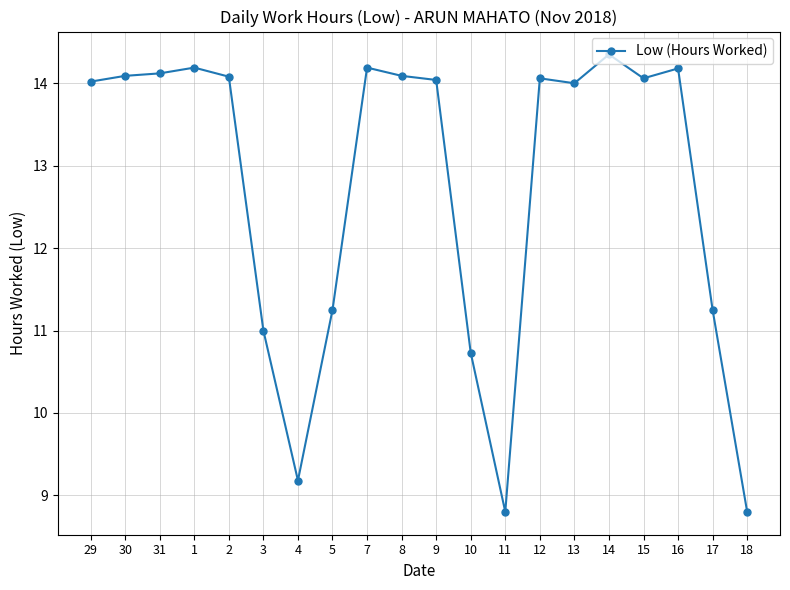

What is the change in value from 2 to 5?

-2.8